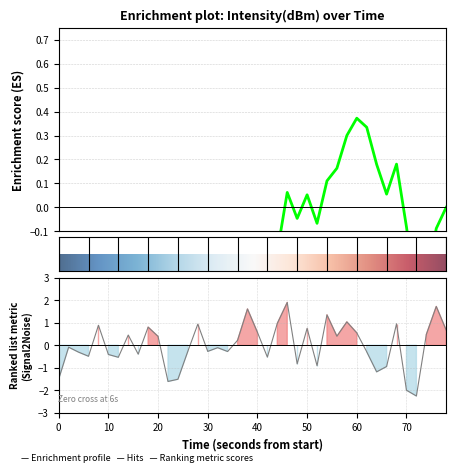

What is the minimum value shown in the chart?

-2.2